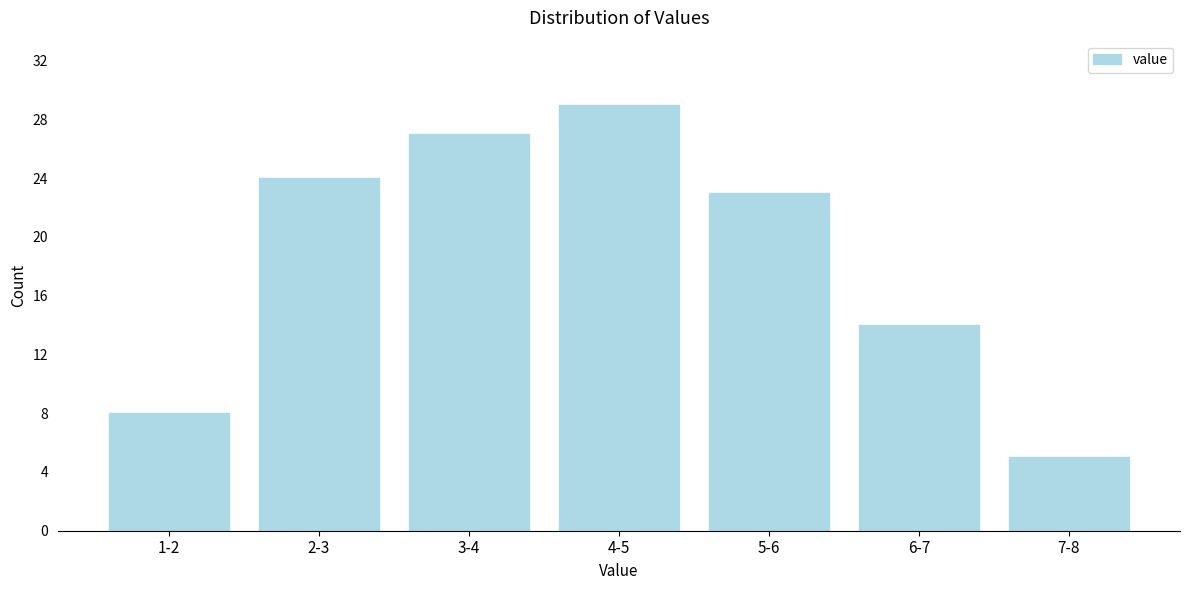

Reading right to left, extract all data points from this chart.

5	14	23	29	27	24	8